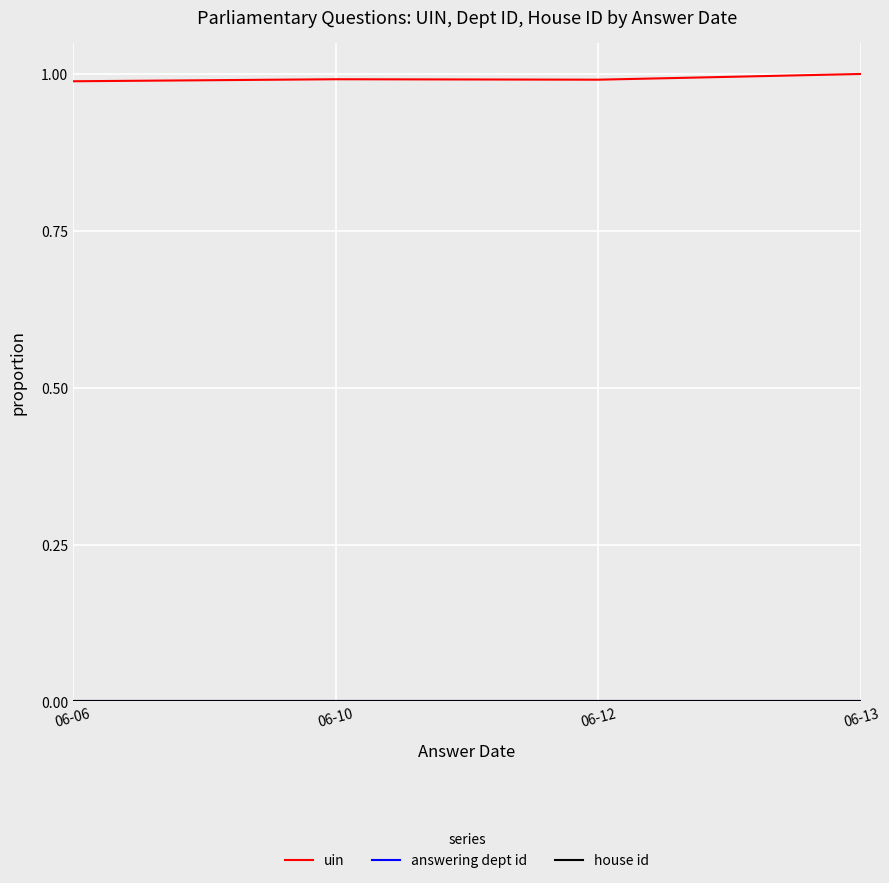

At how many categories does at least one series exceed 0?

4